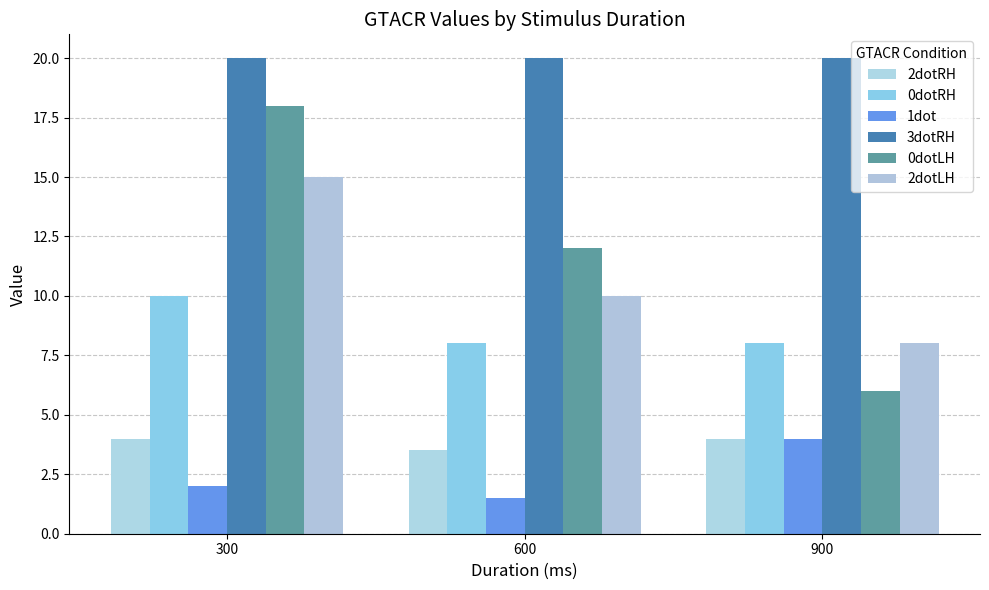

Is the value of 0dotLH at 300 greater than the value of 0dotRH at 900?

Yes